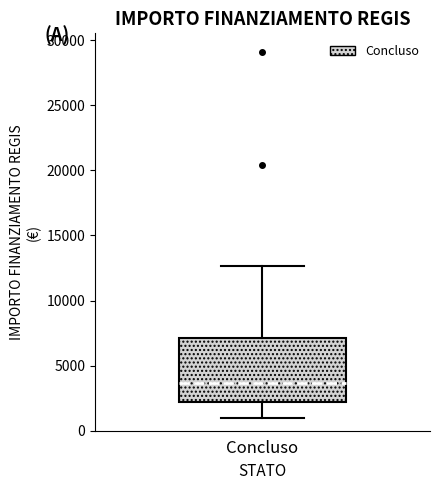

Transcribe this box plot: give where the median line is, the range the box spans, and where the two whiskers end, as read against the y-axis. The values are not printed on the chart, so give them approximately, as read against the axis.

median 3500, box 2000 to 7000, whiskers 1000 to 12500